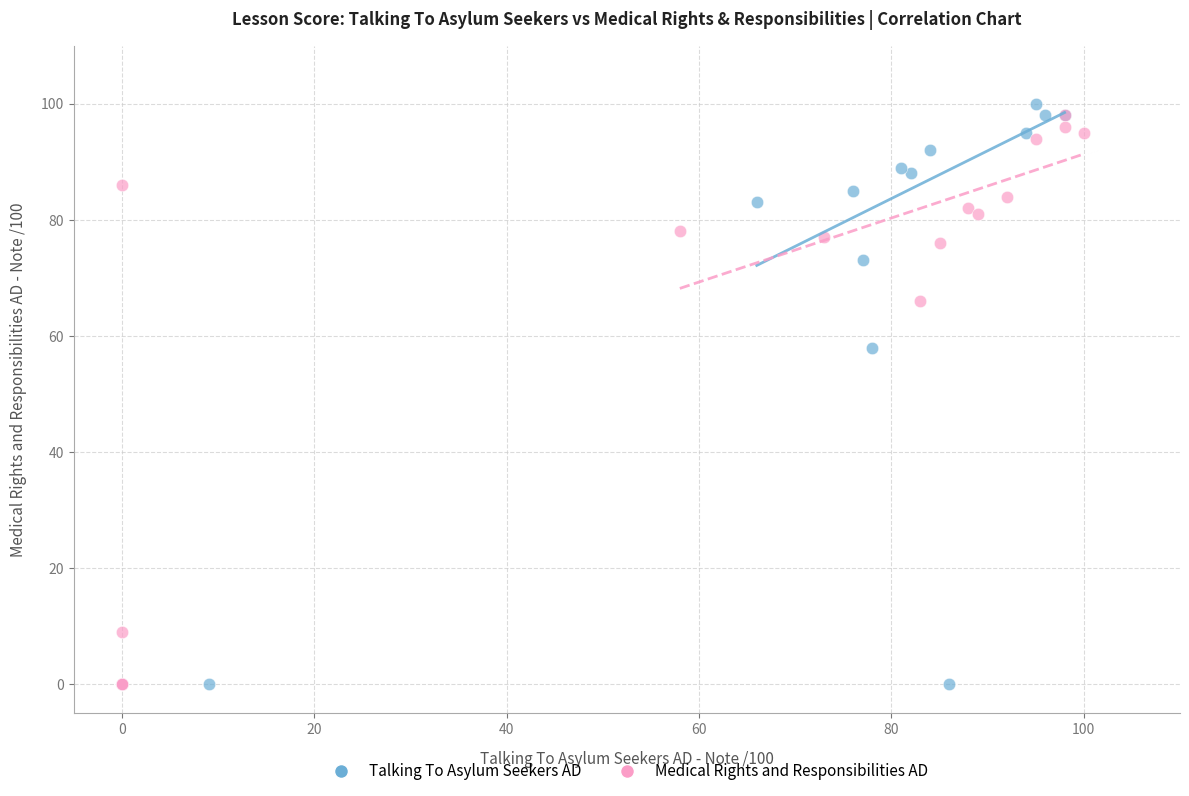

Which series has the largest Y range (max minus min)?

Talking To Asylum Seekers AD